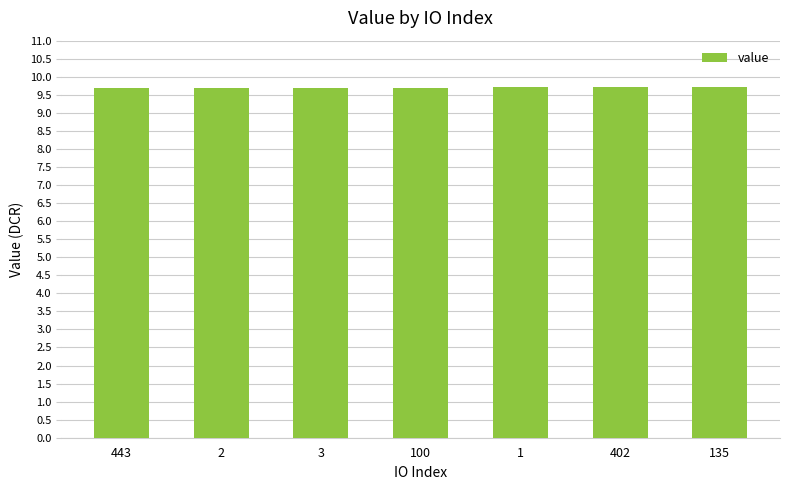

What is the smallest value displayed?

9.7